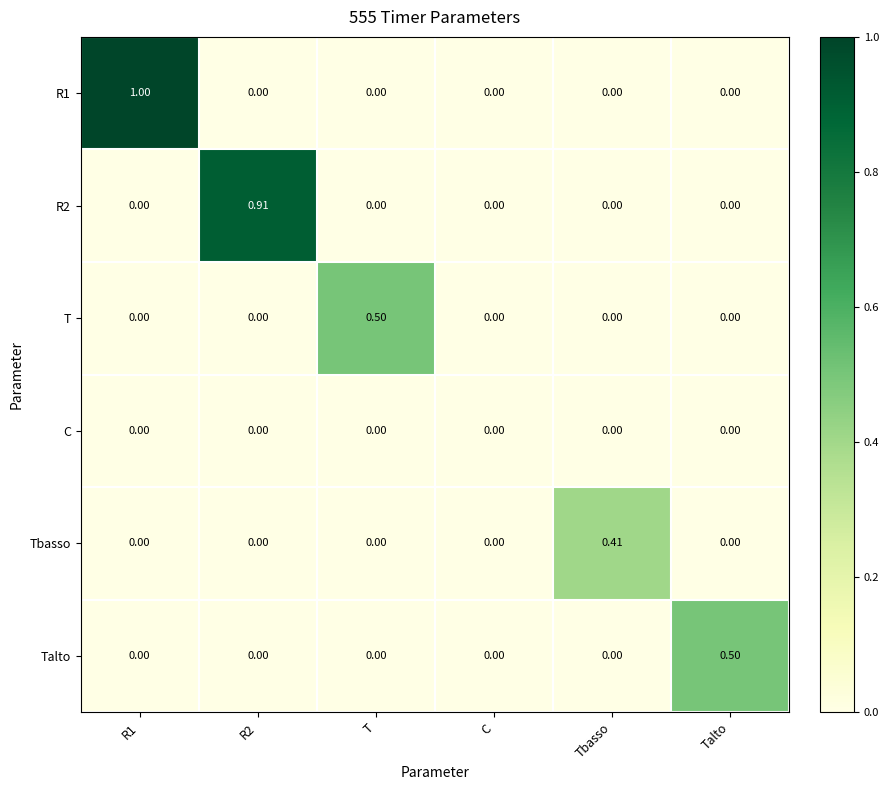

Which category has the highest value in the T series?

T